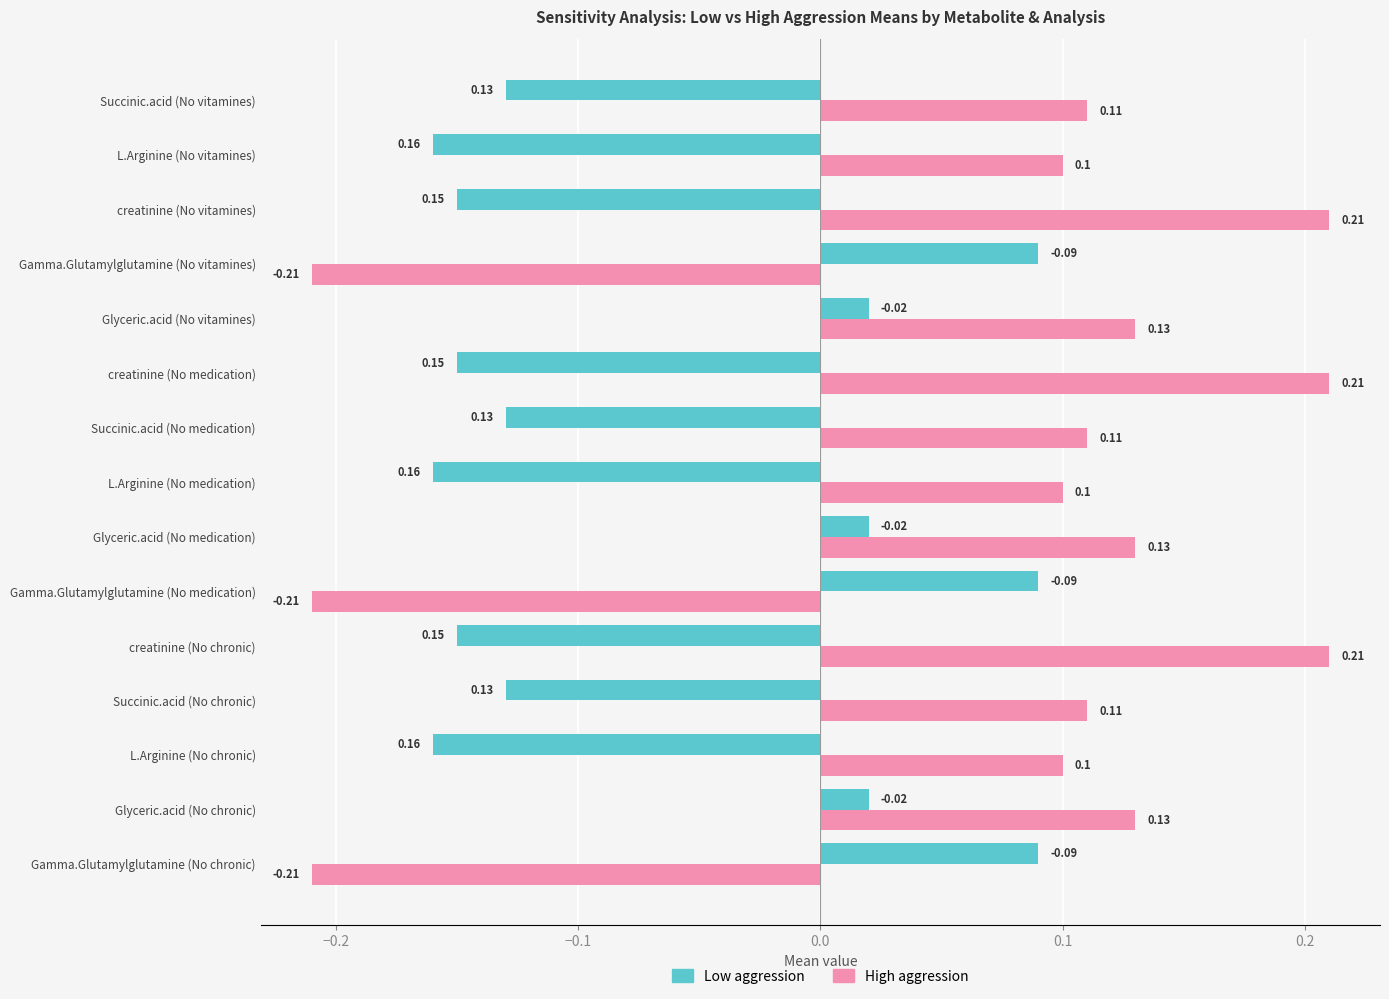

How many values in the High aggression series are below 0?

3